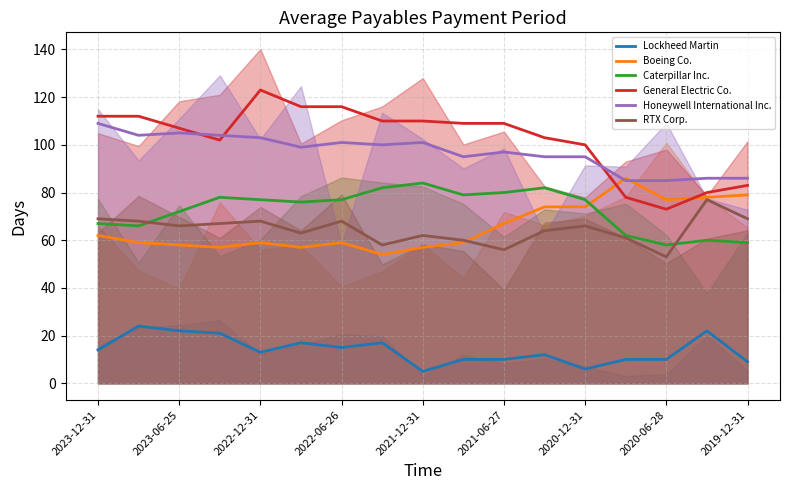

What is the highest value of the Boeing Co. series?

86